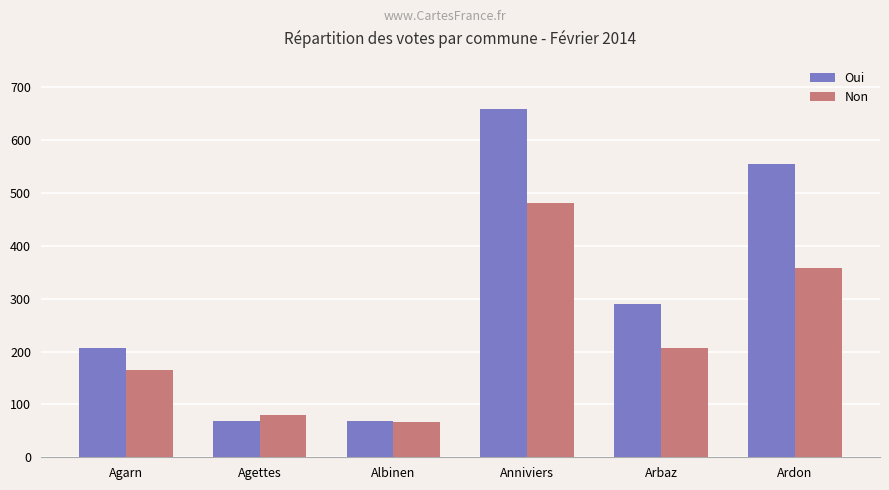

Where is Oui nearest to the value 363?

Arbaz